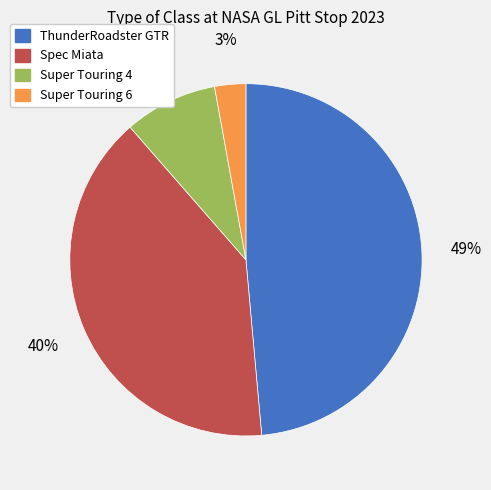

Is ThunderRoadster GTR the majority of the pie?

No